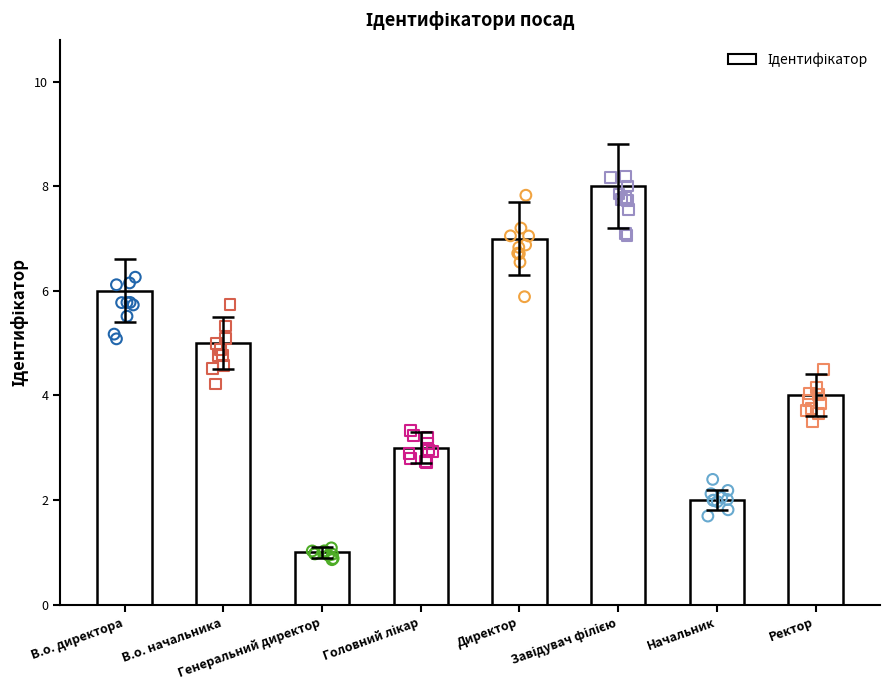

Which has a higher value, Начальник or Головний лікар?

Головний лікар